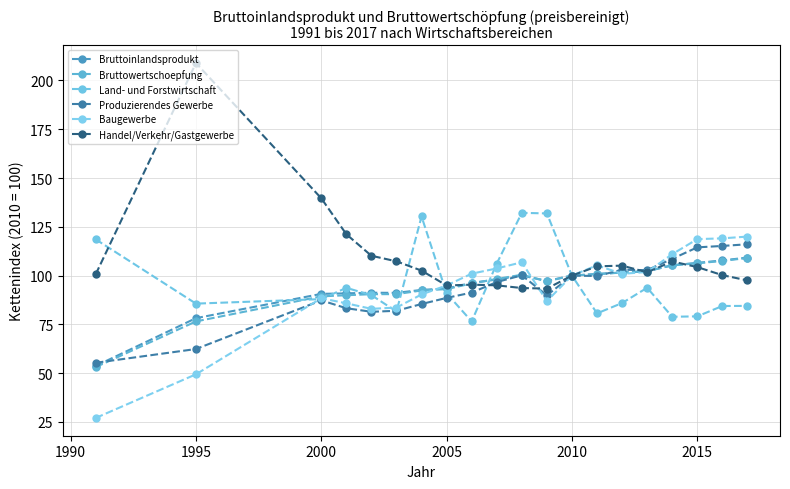

How many series are shown in this chart?

6